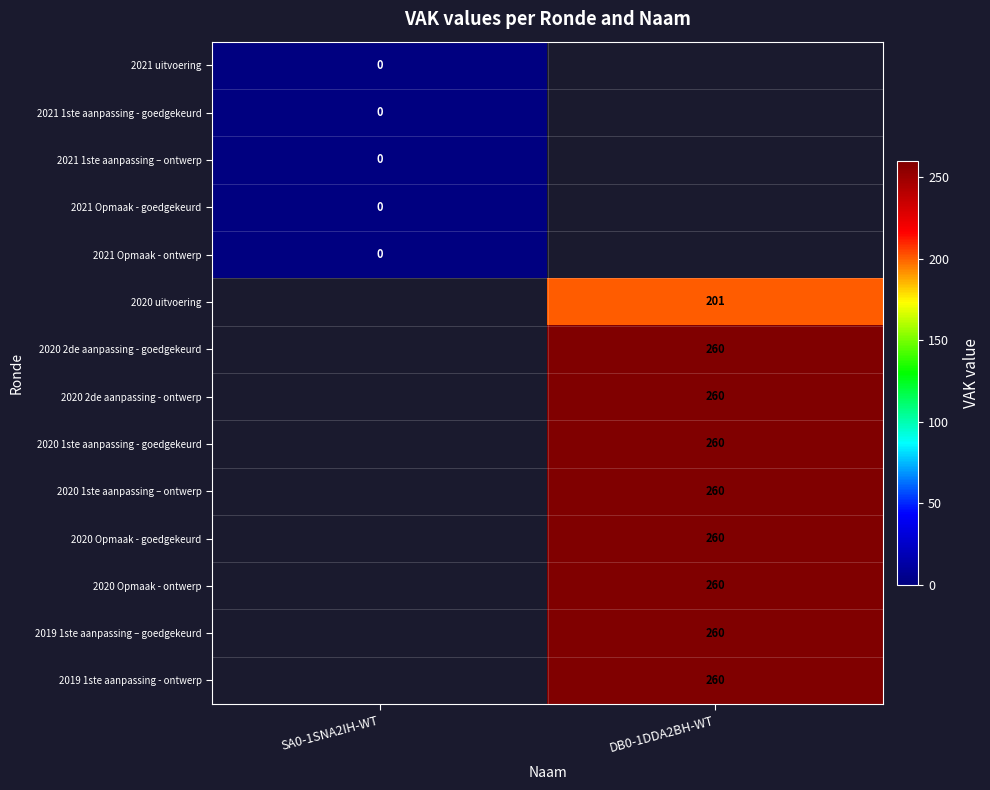

The 2020 1ste aanpassing - goedgekeurd series shows 154 at DB0-1DDA2BH-WT. True or false?

False